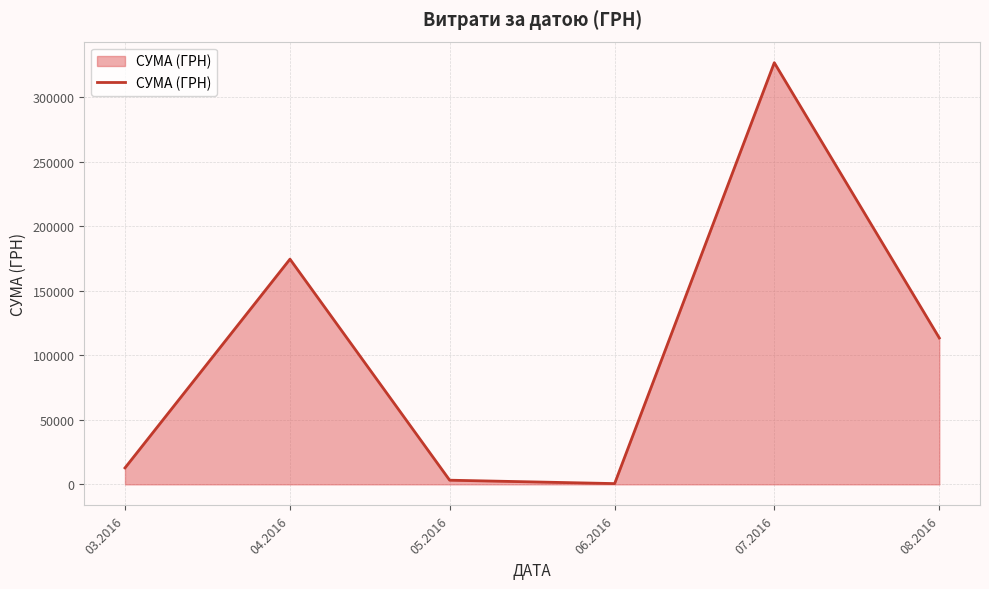

Between 08.2016 and 07.2016, which is larger?

07.2016